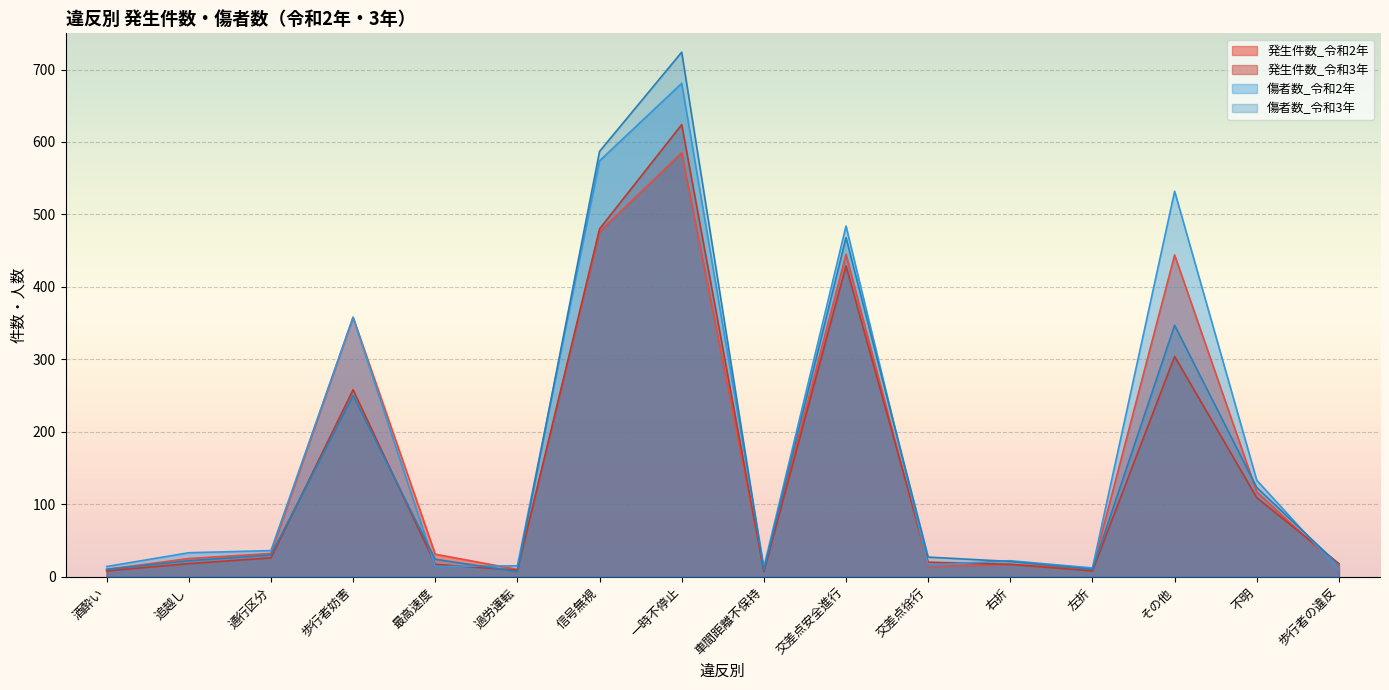

Reading left to right, extract all data points from this chart.

発生件数_令和2年: 酒酔い=10	追越し=25	通行区分=32	歩行者妨害=358	最高速度=31	過労運転=10	信号無視=476	一時不停止=585	車間距離不保持=9	交差点安全進行=445	交差点徐行=14	右折=17	左折=11	その他=444	不明=117	歩行者の違反=12
発生件数_令和3年: 酒酔い=8	追越し=18	通行区分=26	歩行者妨害=258	最高速度=17	過労運転=9	信号無視=480	一時不停止=624	車間距離不保持=7	交差点安全進行=429	交差点徐行=20	右折=17	左折=8	その他=304	不明=109	歩行者の違反=18
傷者数_令和2年: 酒酔い=14	追越し=33	通行区分=36	歩行者妨害=358	最高速度=14	過労運転=15	信号無視=574	一時不停止=681	車間距離不保持=13	交差点安全進行=484	交差点徐行=16	右折=22	左折=12	その他=532	不明=133	歩行者の違反=9
傷者数_令和3年: 酒酔い=10	追越し=22	通行区分=30	歩行者妨害=250	最高速度=24	過労運転=7	信号無視=587	一時不停止=724	車間距離不保持=9	交差点安全進行=468	交差点徐行=27	右折=21	左折=10	その他=347	不明=123	歩行者の違反=16